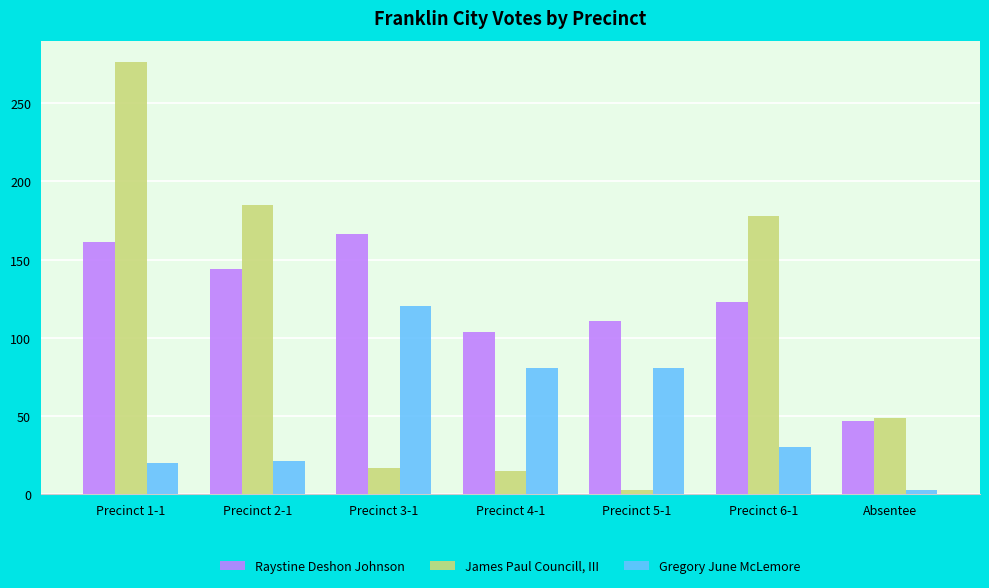

Does the chart contain stacked bars?

No